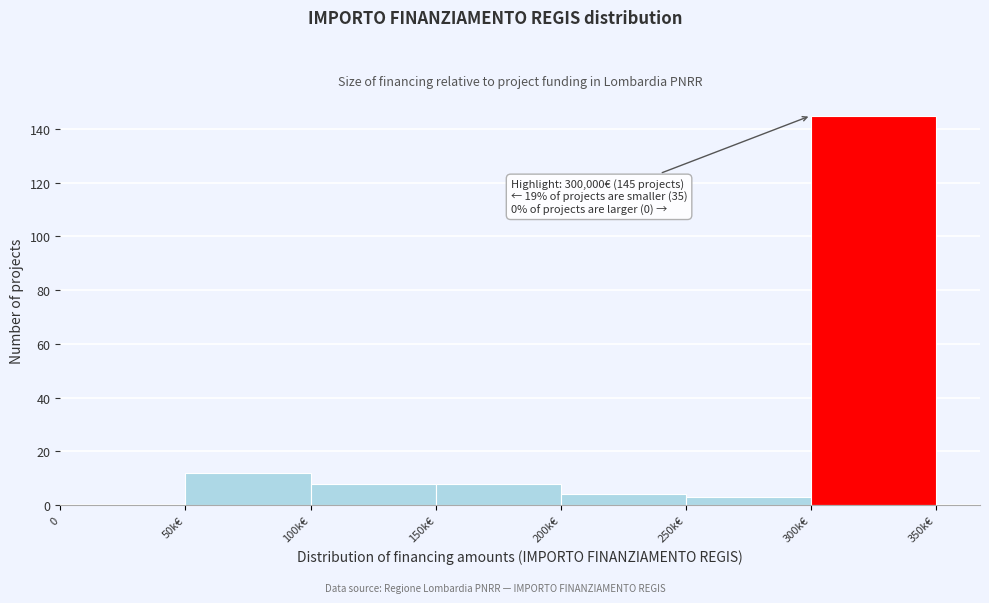

Reading left to right, extract all data points from this chart.

0=0	50k€=12	100k€=8	150k€=8	200k€=4	250k€=3	300k€=145